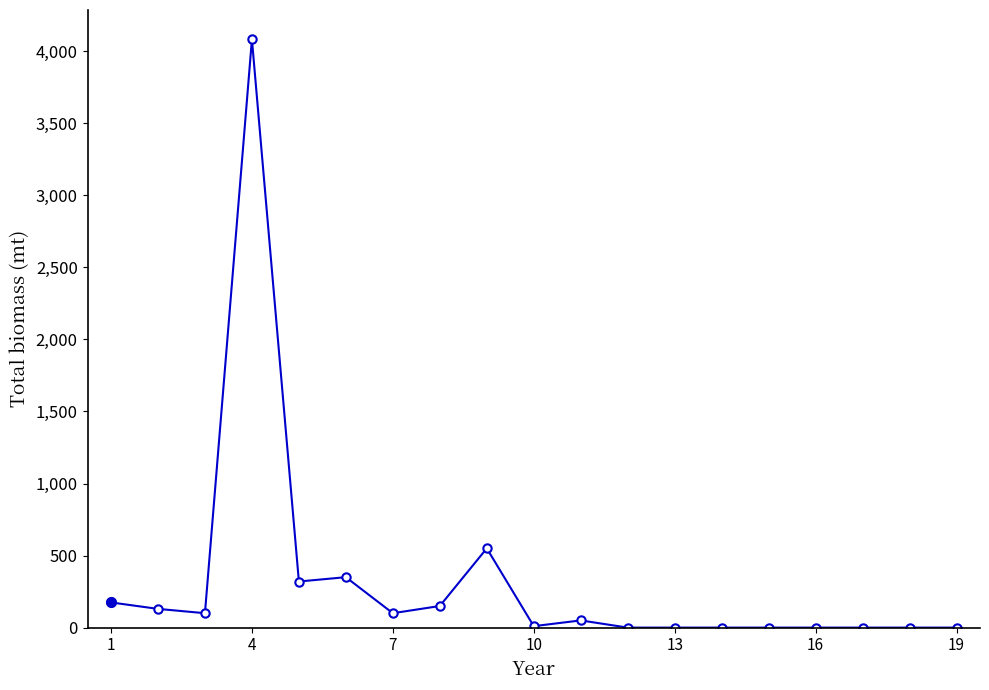

True or false: there are more than 2 points higher than both neighbors.

True